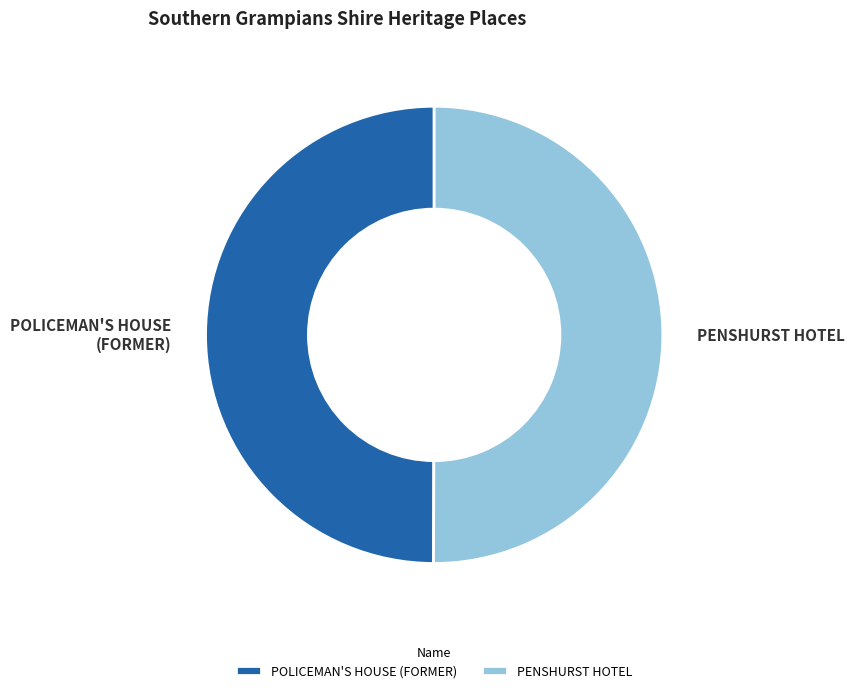

Approximately how many times larger is the value at POLICEMAN'S HOUSE (FORMER) compared to PENSHURST HOTEL?

1.0